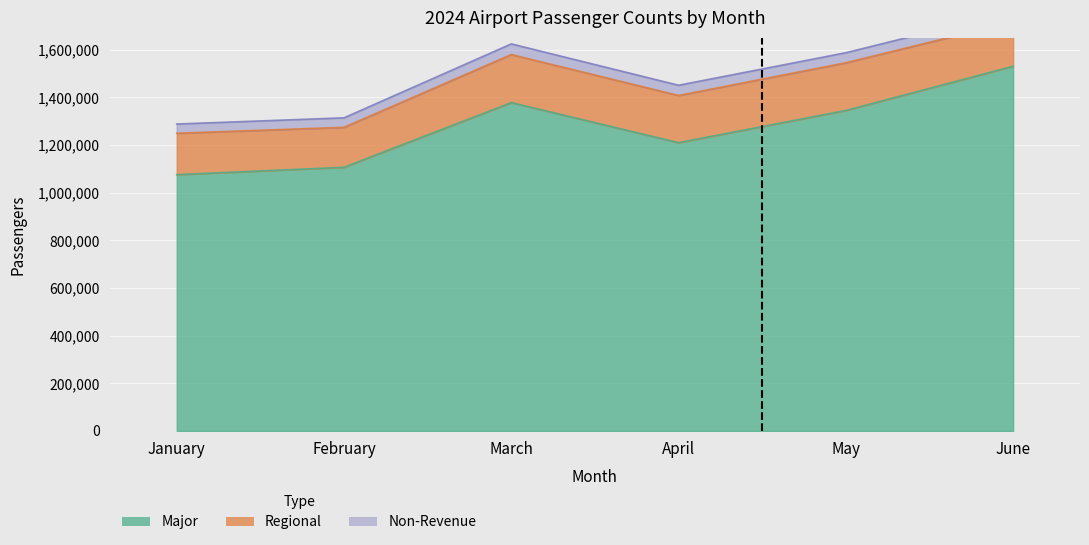

True or false: Regional and Major cross at least once.

False